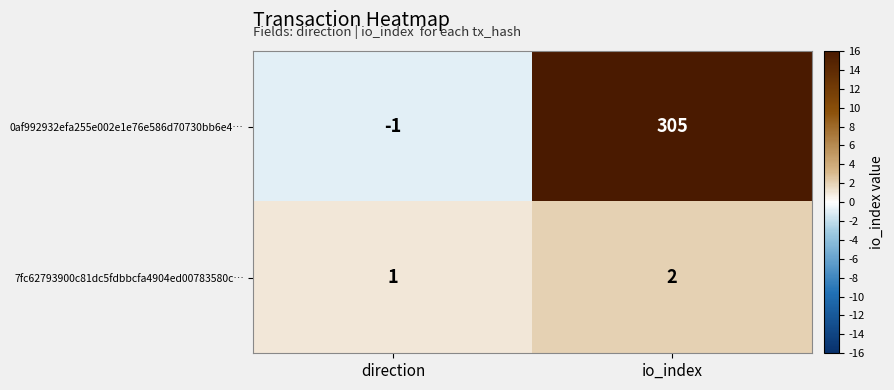

The 0af992932efa255e002e1e76e586d70730bb6e4… series shows -2 at direction. True or false?

False